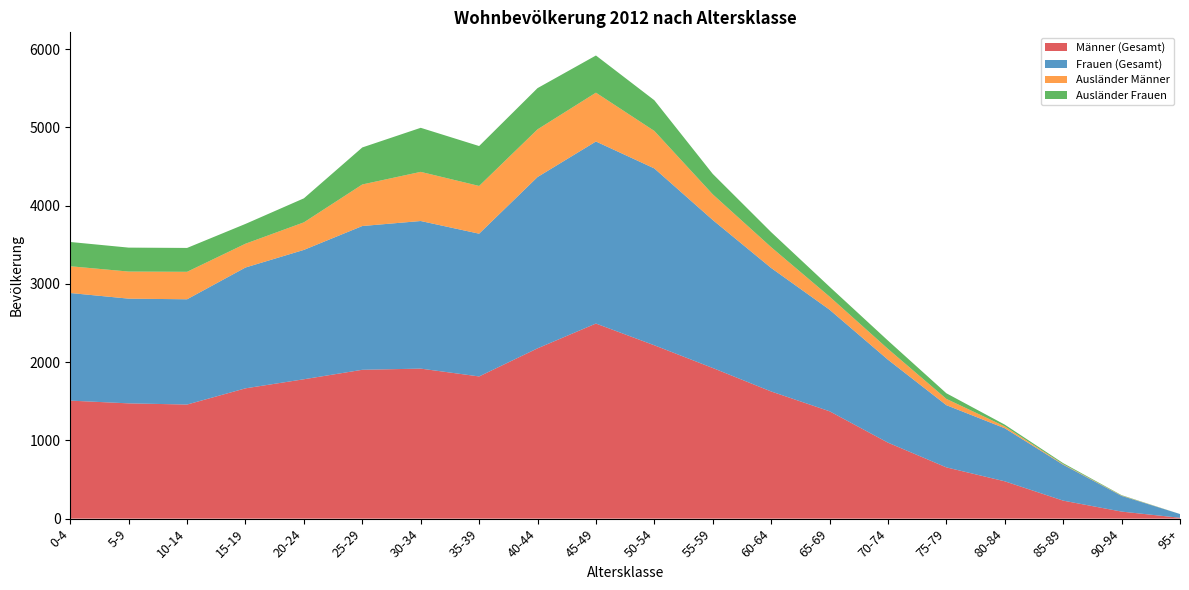

Reading left to right, list all the values displayed in this chart.

Männer (Gesamt): 0-4=1508	5-9=1473	10-14=1458	15-19=1665	20-24=1781	25-29=1902	30-34=1917	35-39=1817	40-44=2176	45-49=2493	50-54=2215	55-59=1925	60-64=1625	65-69=1372	70-74=971	75-79=655	80-84=477	85-89=230	90-94=90	95+=11
Frauen (Gesamt): 0-4=1375	5-9=1338	10-14=1345	15-19=1544	20-24=1653	25-29=1837	30-34=1886	35-39=1824	40-44=2189	45-49=2326	50-54=2260	55-59=1891	60-64=1578	65-69=1298	70-74=1060	75-79=795	80-84=678	85-89=459	90-94=201	95+=48
Ausländer Männer: 0-4=342	5-9=346	10-14=351	15-19=304	20-24=352	25-29=531	30-34=628	35-39=610	40-44=609	45-49=624	50-54=479	55-59=328	60-64=266	65-69=167	70-74=138	75-79=80	80-84=24	85-89=7	90-94=4	95+=0
Ausländer Frauen: 0-4=310	5-9=306	10-14=305	15-19=253	20-24=307	25-29=473	30-34=563	35-39=510	40-44=527	45-49=475	50-54=392	55-59=261	60-64=192	65-69=126	70-74=106	75-79=72	80-84=22	85-89=13	90-94=5	95+=0